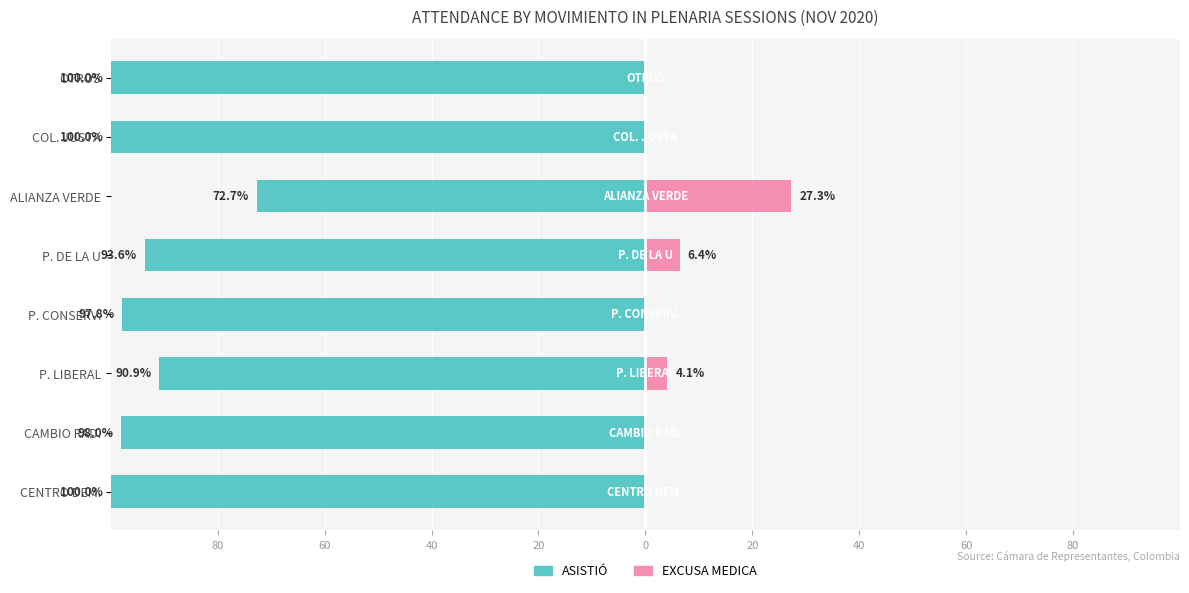

List the series in order of their peak value, lowest first.

ASISTIÓ, EXCUSA MEDICA